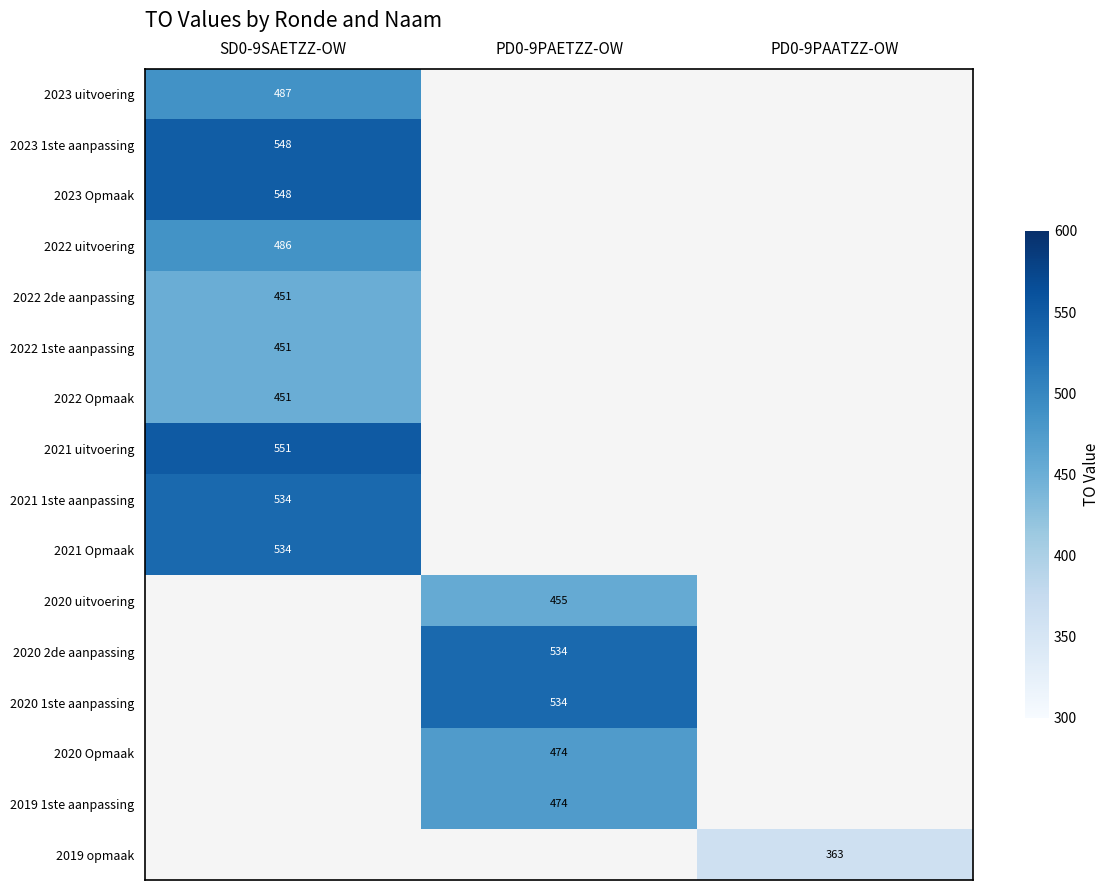

The 2021 uitvoering series shows 815 at SD0-9SAETZZ-OW. True or false?

False